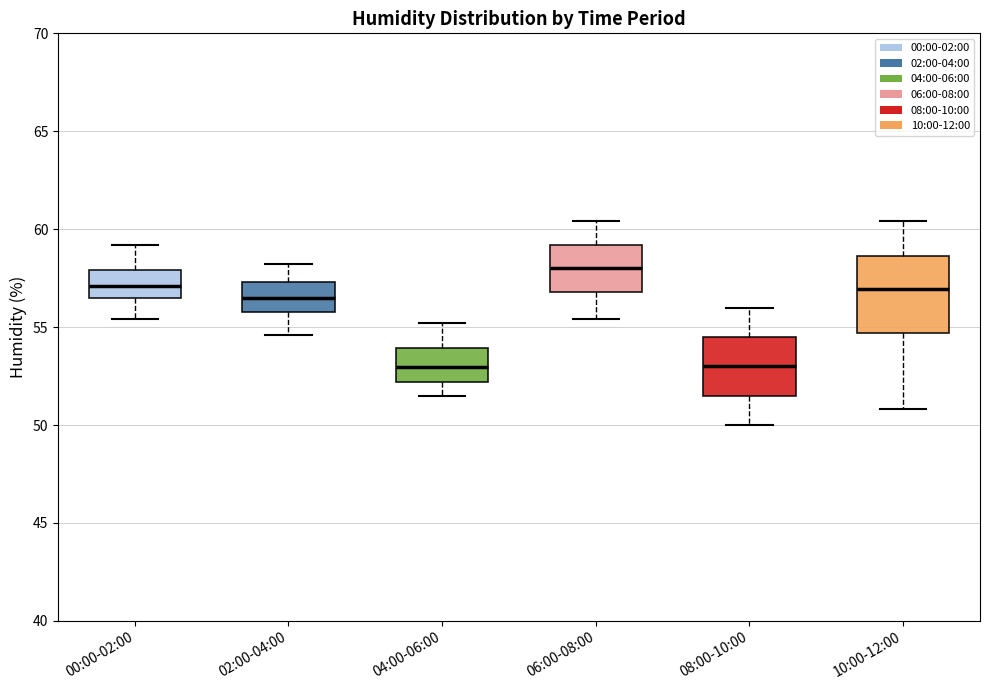

Reading left to right, transcribe this box plot: for each box, give where its median line is, the range the box spans, and where its two whiskers end, as read against the y-axis. The values are not printed on the chart, so give them approximately, as read against the axis.

00:00-02:00: median 57.0, box 56.5 to 58.0, whiskers 55.5 to 59.0
02:00-04:00: median 56.5, box 56.0 to 57.5, whiskers 54.5 to 58.0
04:00-06:00: median 53.0, box 52.0 to 54.0, whiskers 51.5 to 55.0
06:00-08:00: median 58.0, box 57.0 to 59.0, whiskers 55.5 to 60.5
08:00-10:00: median 53.0, box 51.5 to 54.5, whiskers 50.0 to 56.0
10:00-12:00: median 57.0, box 54.5 to 58.5, whiskers 51.0 to 60.5